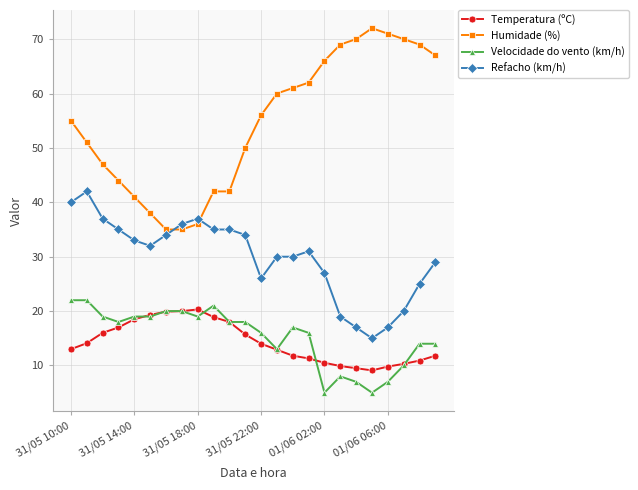

Which series has the largest total across all categories?

Humidade (%)